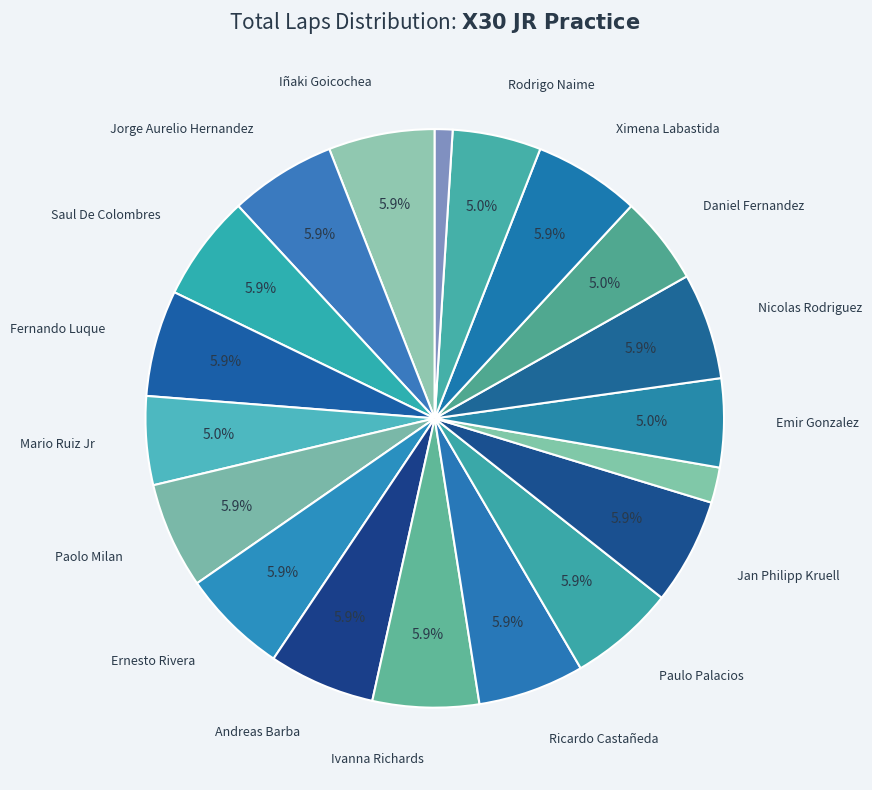

To the nearest percent, what is the difference between the largest and smallest slice percentages?

5%